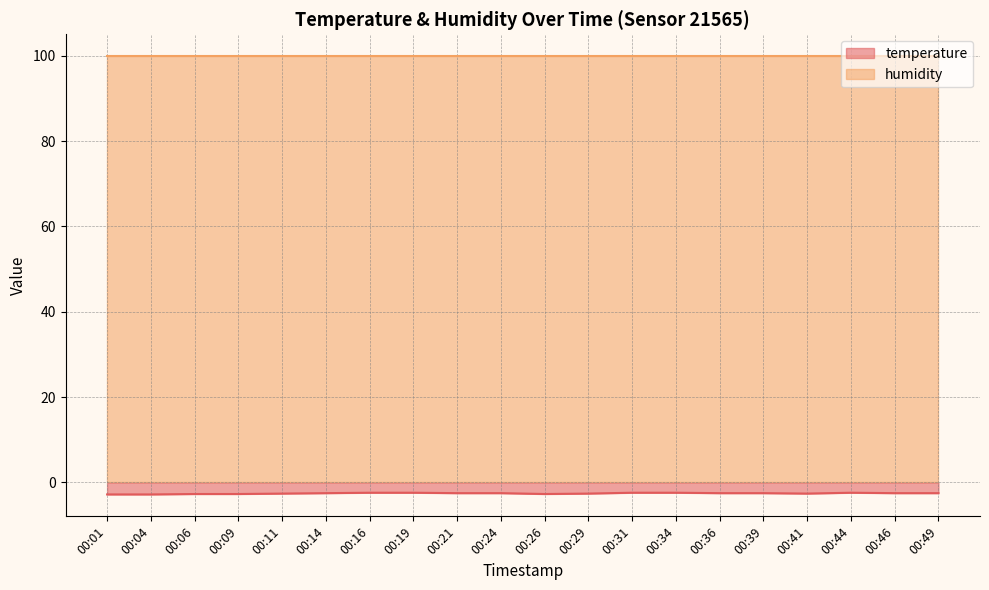

How many lines are shown in the chart?

2